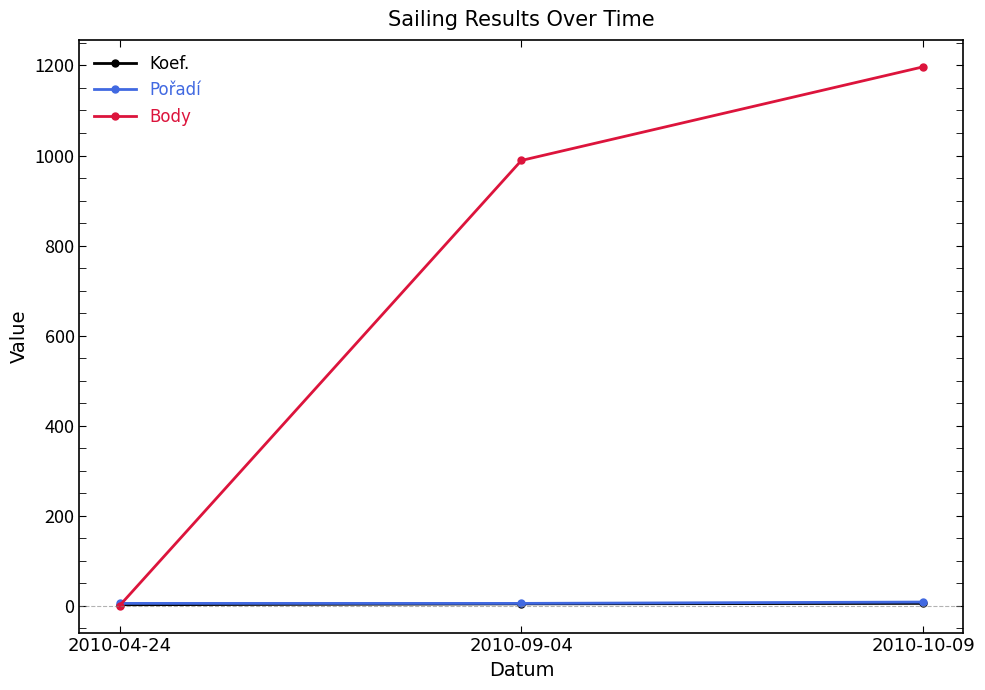

Is it true that Koef. equals 5 at 2010-10-09?

True